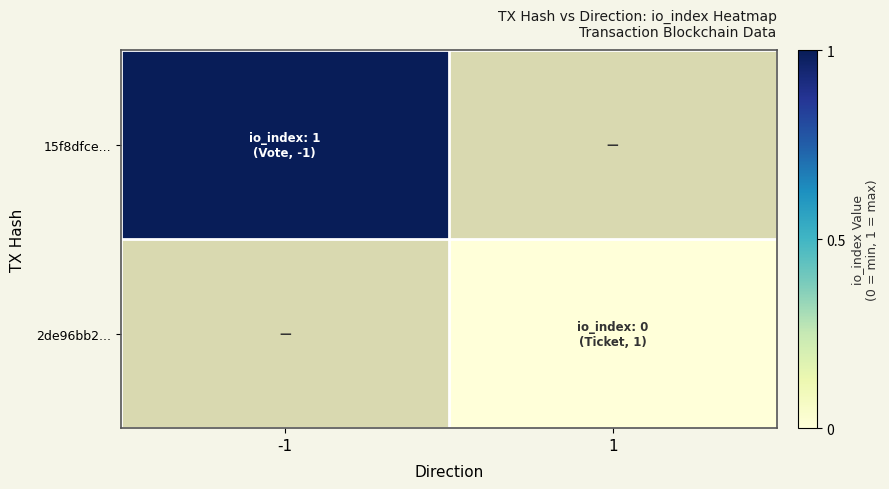

True or false: 15f8dfce... has a value of 1.0 at -1.

True